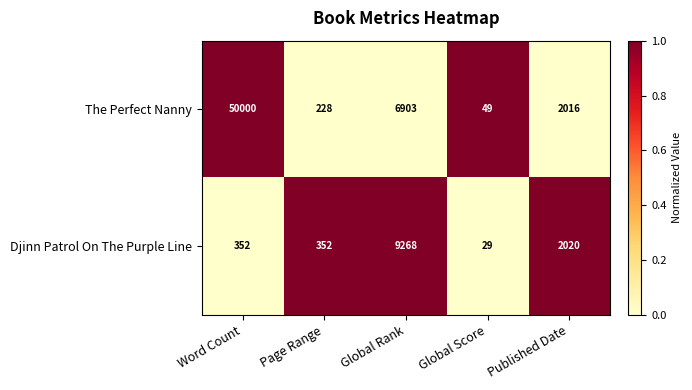

Count the number of categories in the chart.

5